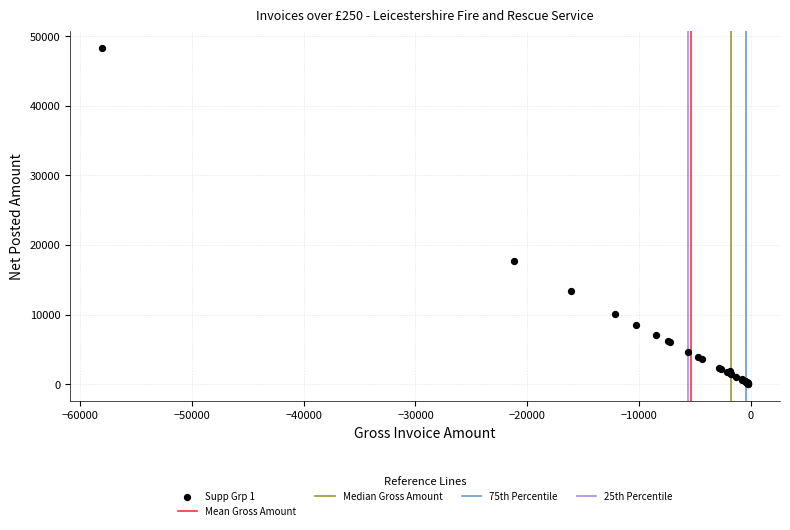

What Y value in the scatter plot is closest to 24182?

17690.2